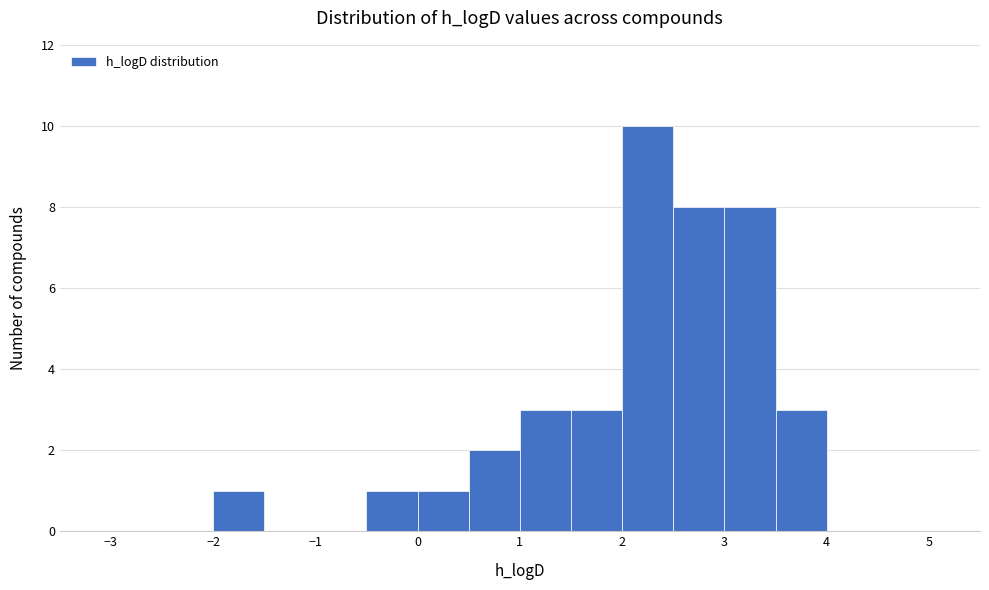

Over which range of the x-axis is the bar tallest?

2.0 to 2.5